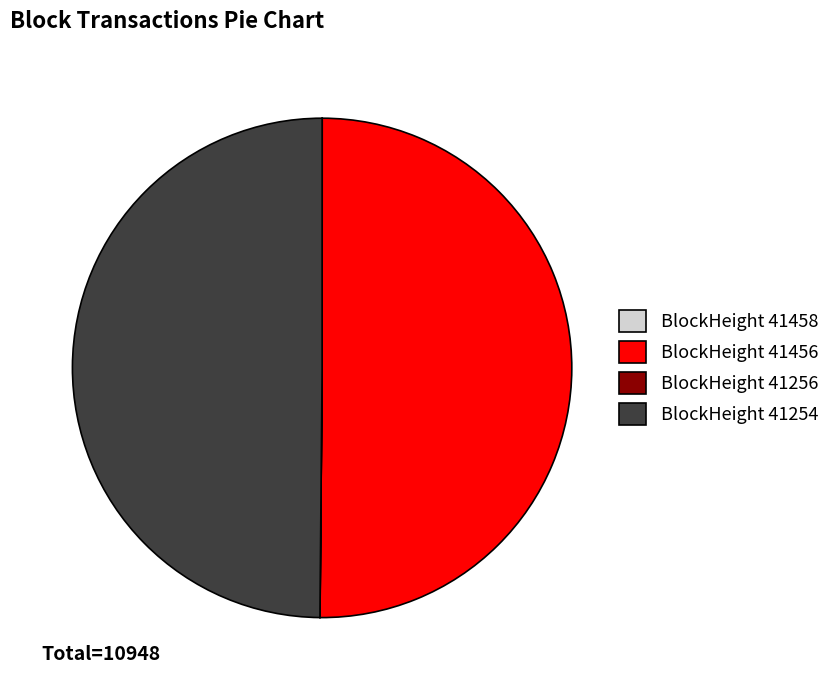

Do BlockHeight 41254 and BlockHeight 41456 together represent more than half of the pie?

Yes